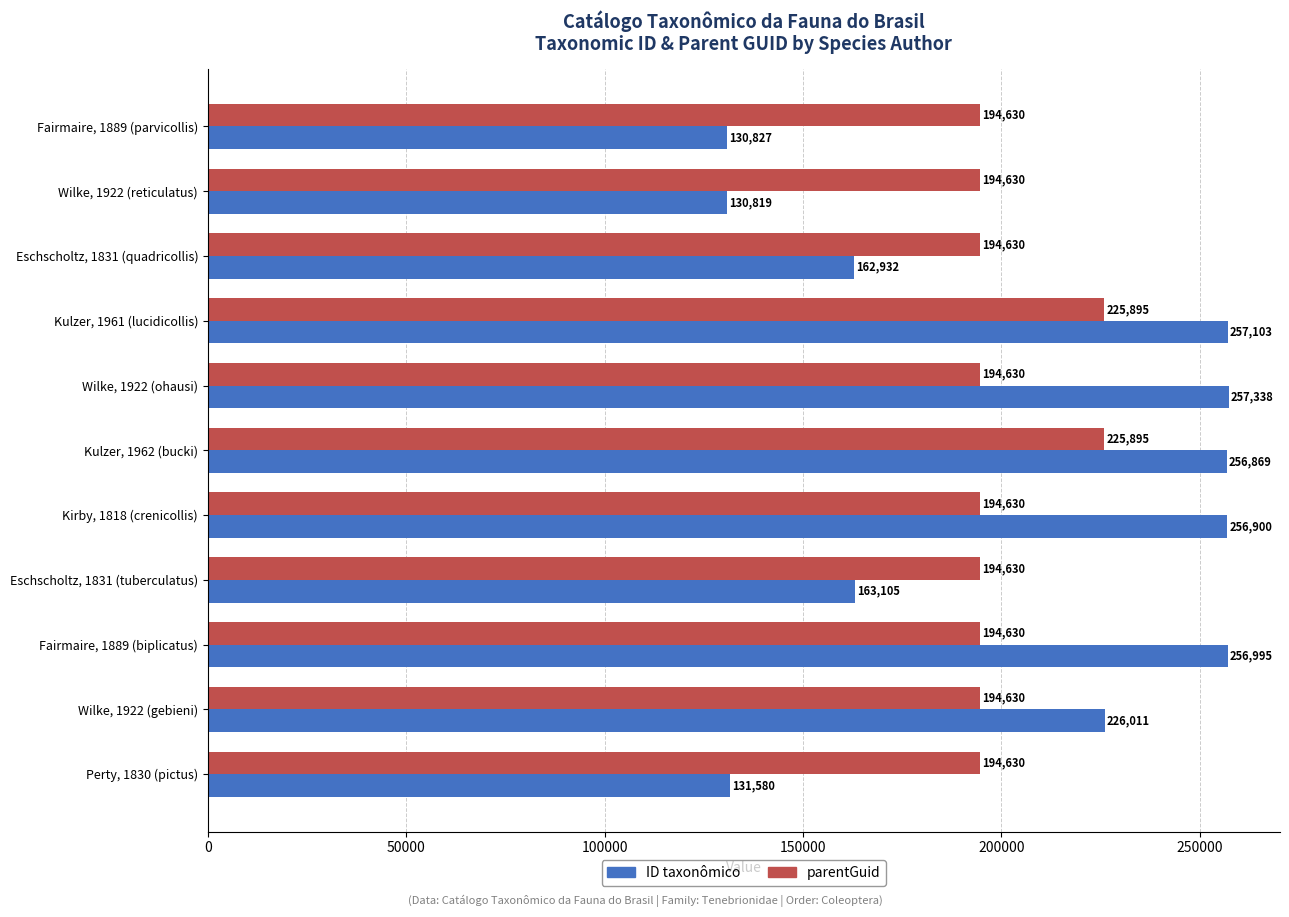

The parentGuid series shows 42764 at Fairmaire, 1889 (biplicatus). True or false?

False